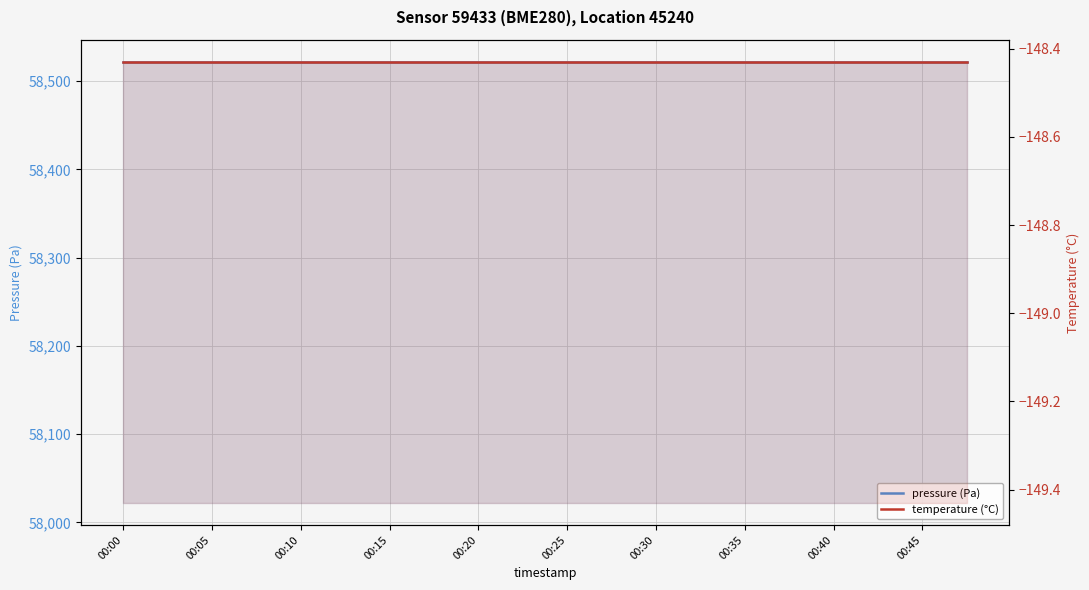

Is it true that temperature (°C) equals -148.4 at 00:20?

True